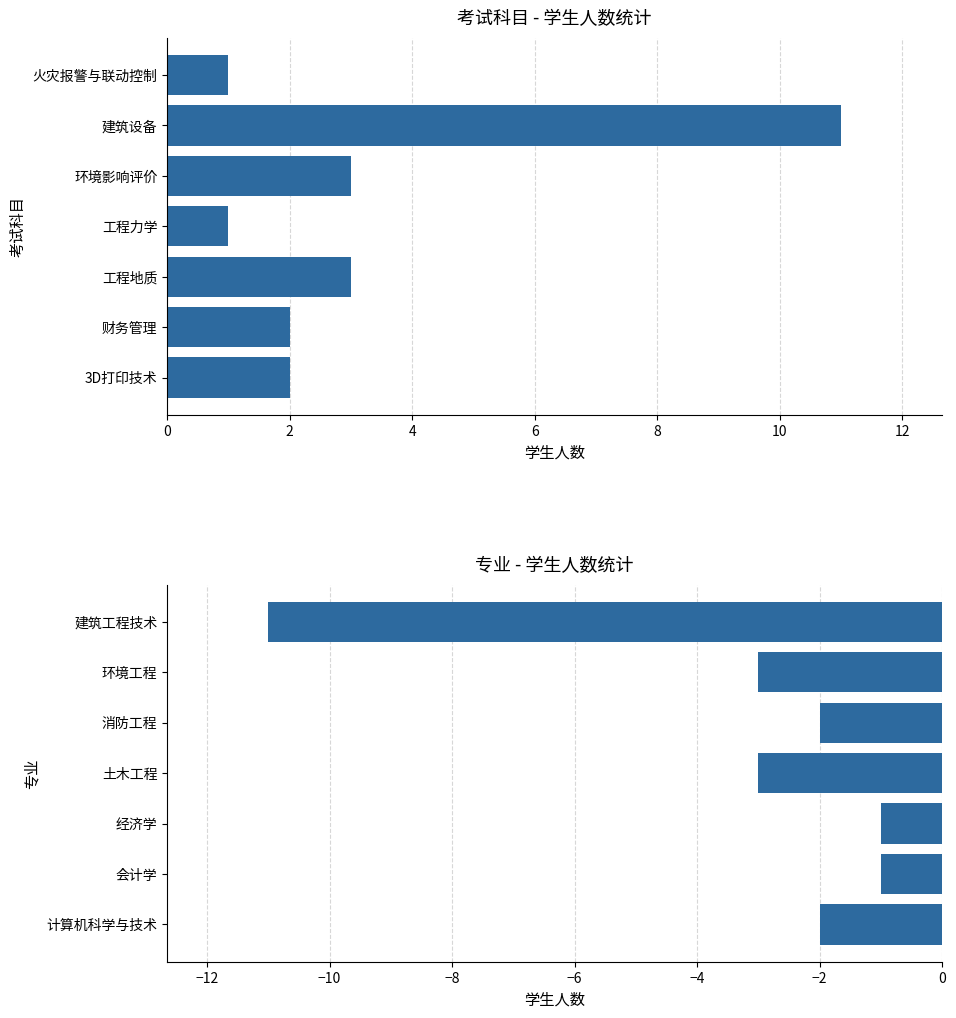

What is the smallest value displayed?

-11